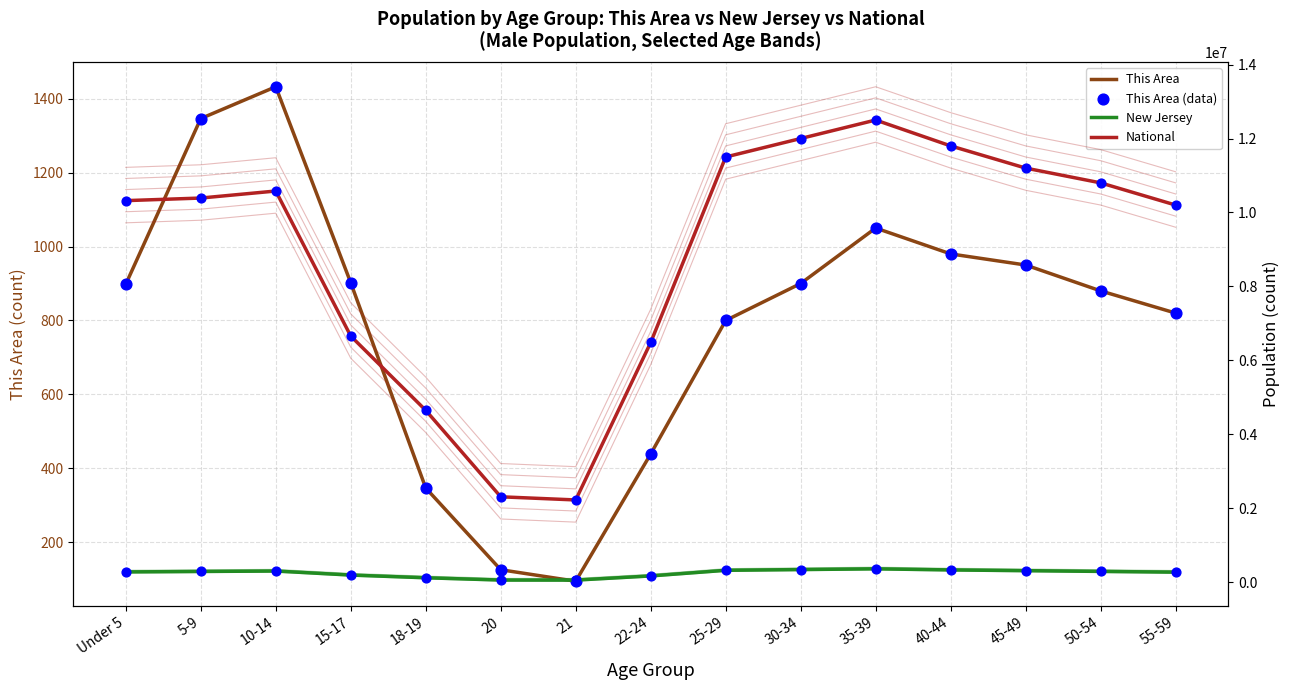

At how many categories does at least one series exceed 11313972?

4